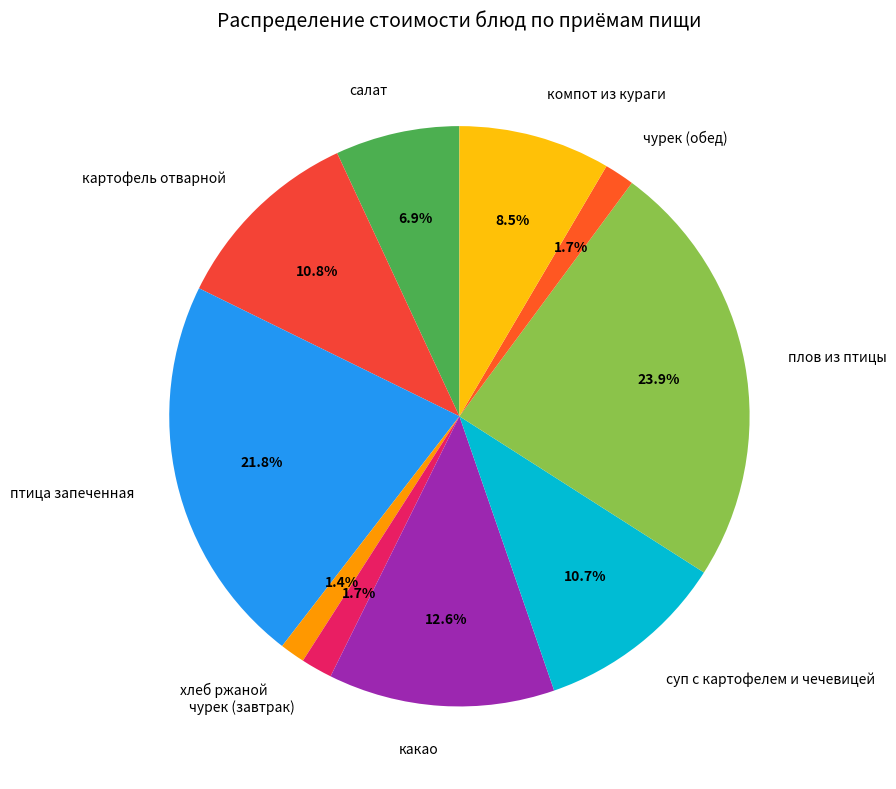

Which category has the biggest portion of the pie?

плов из птицы